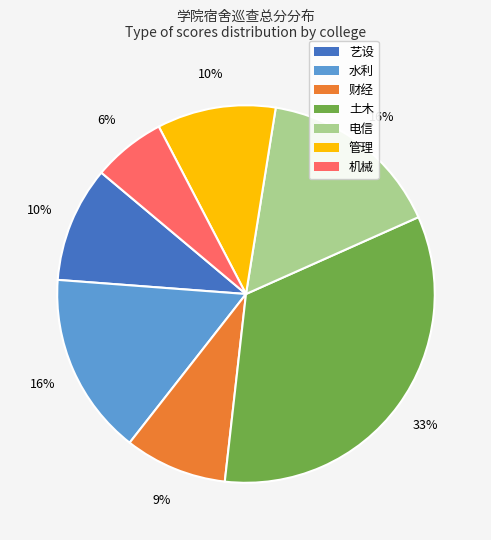

To the nearest percent, what percentage of the pie is 水利?

16%